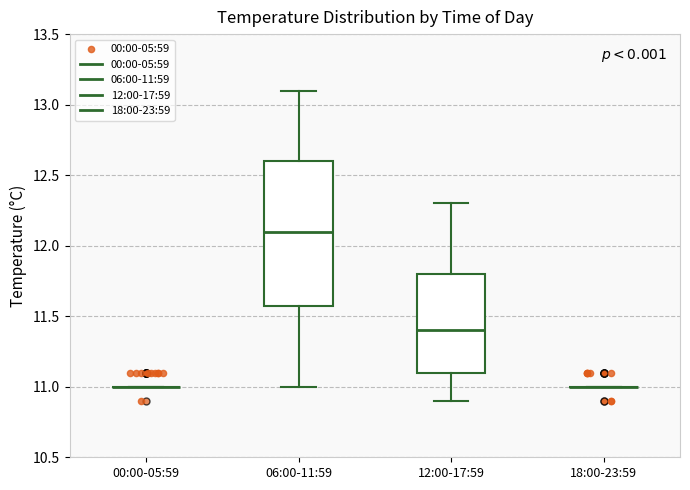

Which box is the tallest, from its lower edge to its upper edge?

06:00-11:59